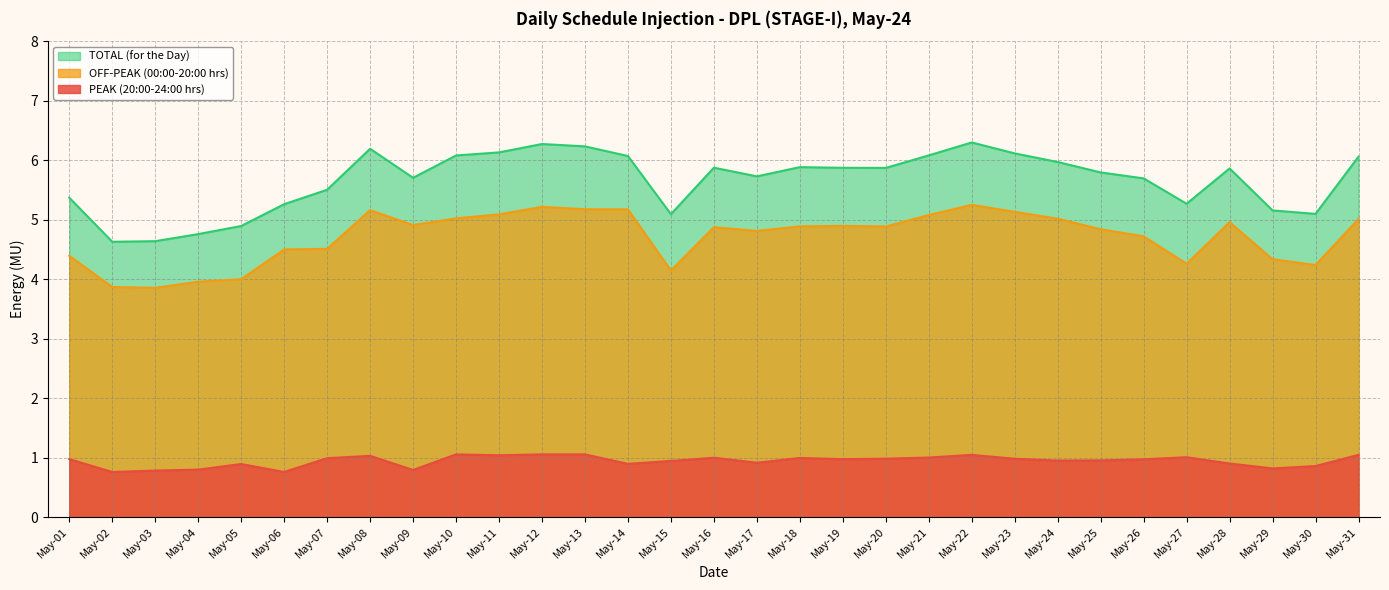

Which series changed the most between May-17 and May-18?

TOTAL (for the Day)